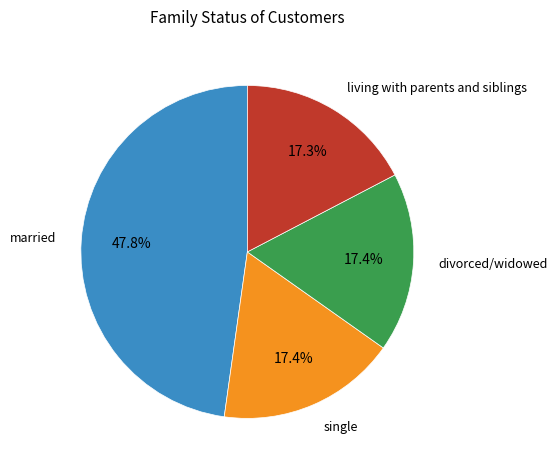

What is the ratio of the value at married to the value at living with parents and siblings?

2.8